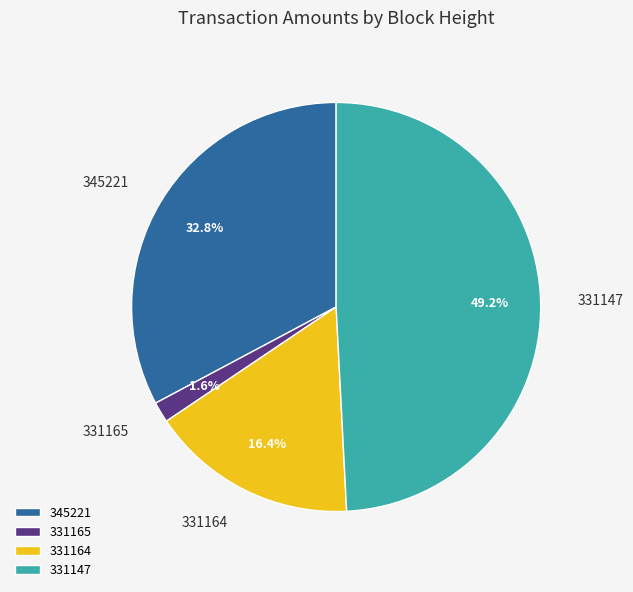

Approximately how many times larger is the value at 331147 compared to 345221?

1.5